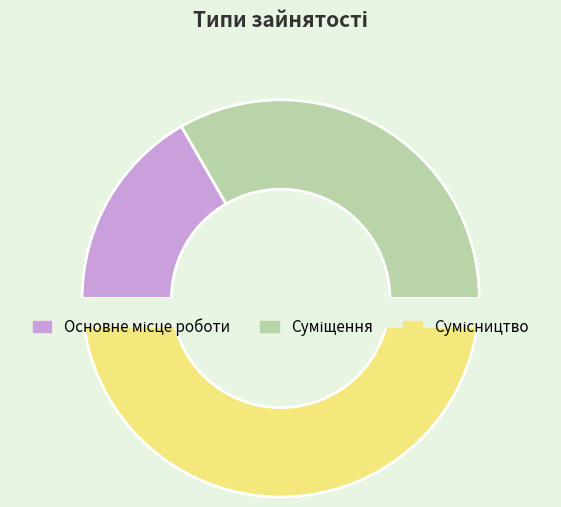

Combined, do Суміщення and Сумісництво account for over 50%?

Yes